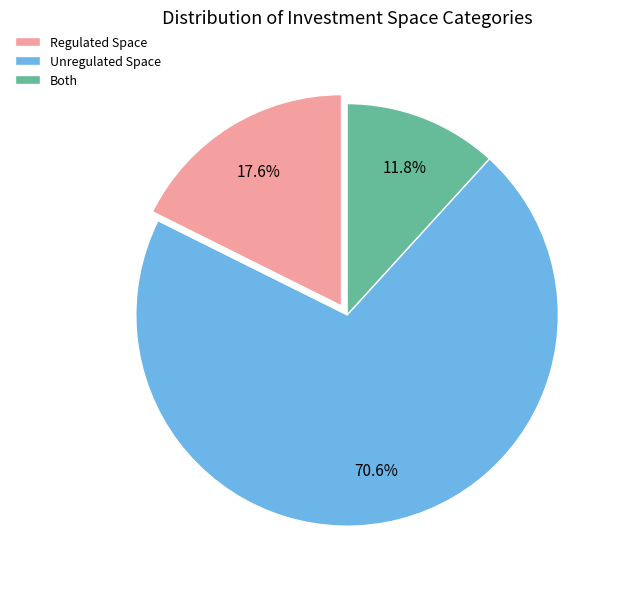

To the nearest percent, what is the difference between the largest and smallest slice percentages?

59%